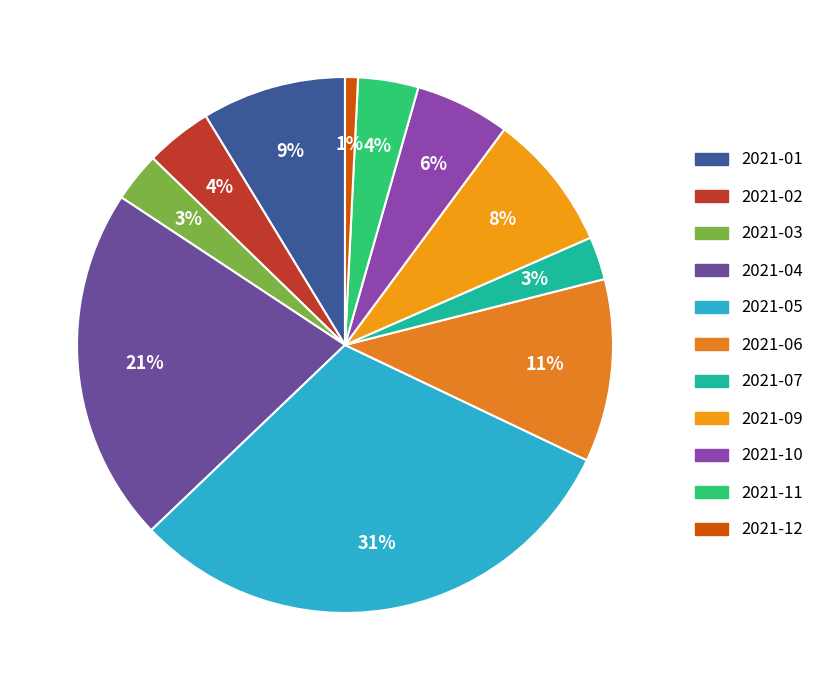

How many slices are in this pie chart?

11